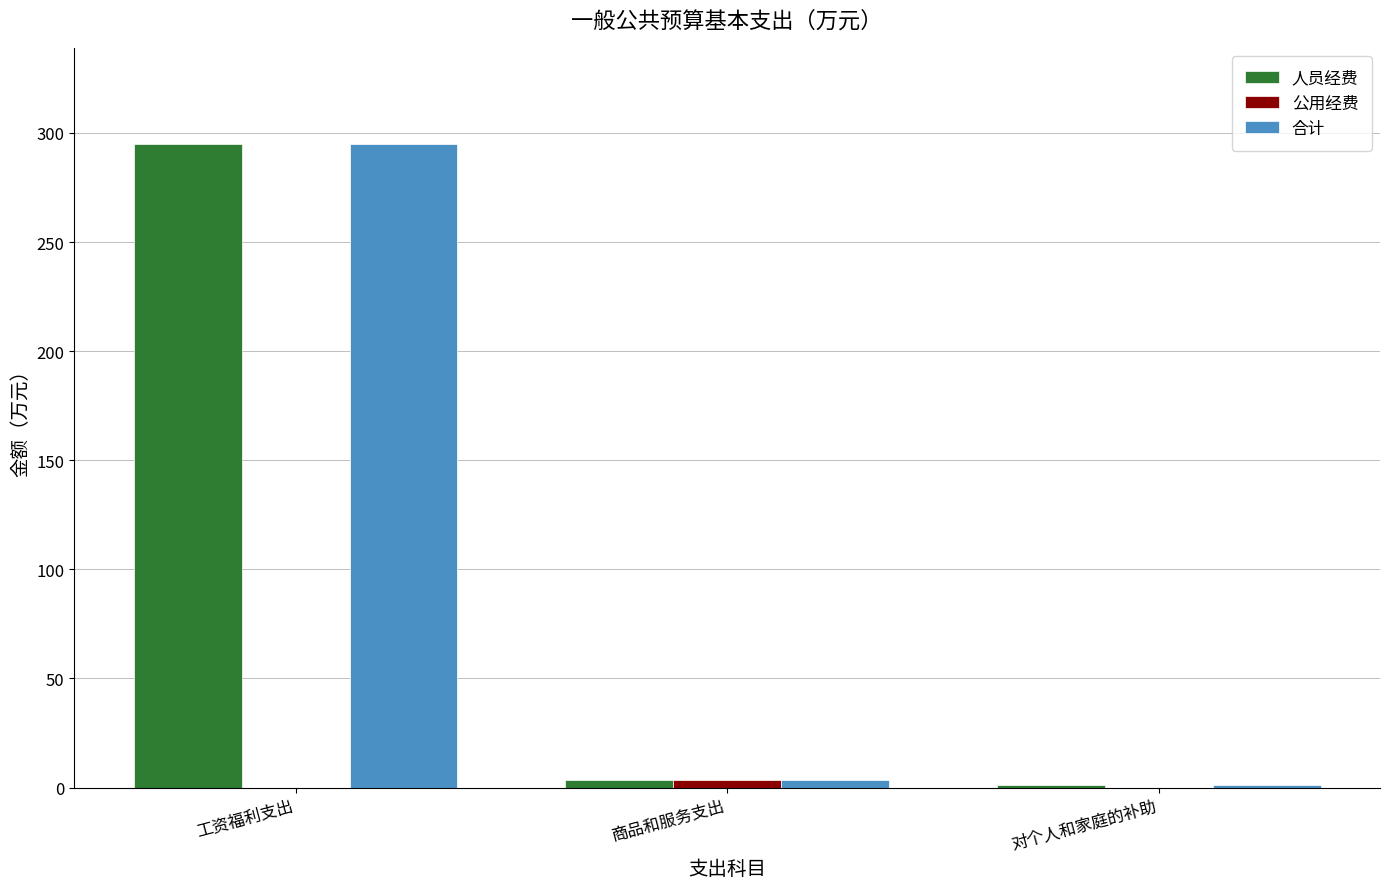

How many distinct data groups are displayed?

3